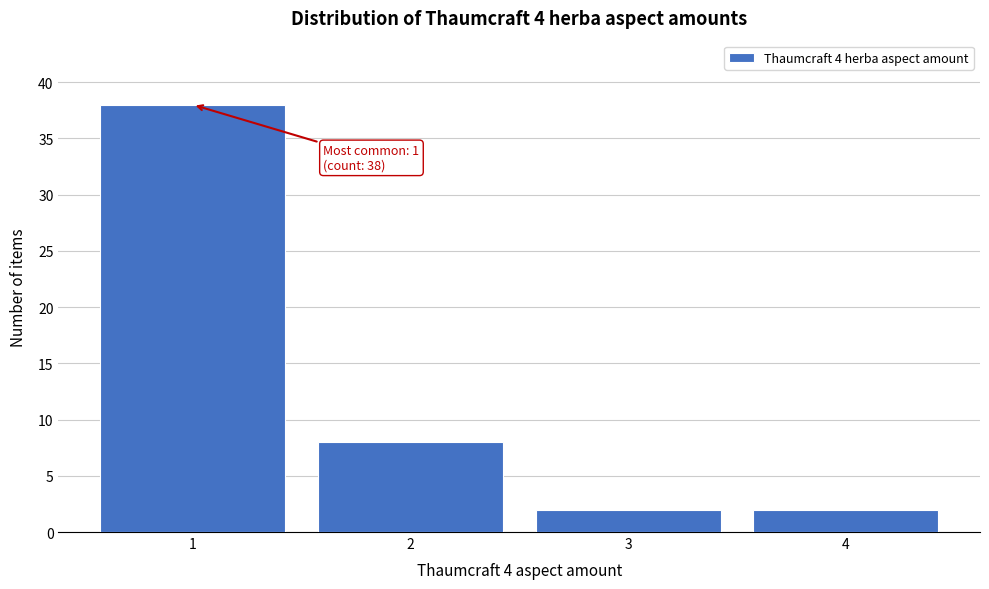

Reading left to right, extract all data points from this chart.

38	8	2	2